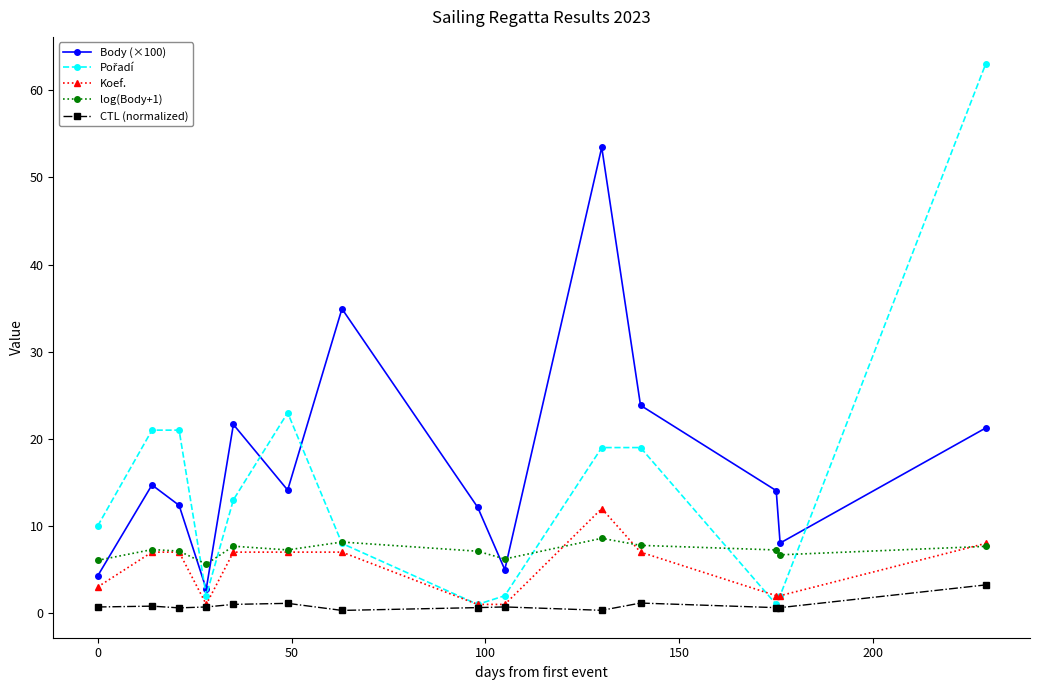

True or false: CTL (normalized) has more than 2 points higher than both neighbors.

True